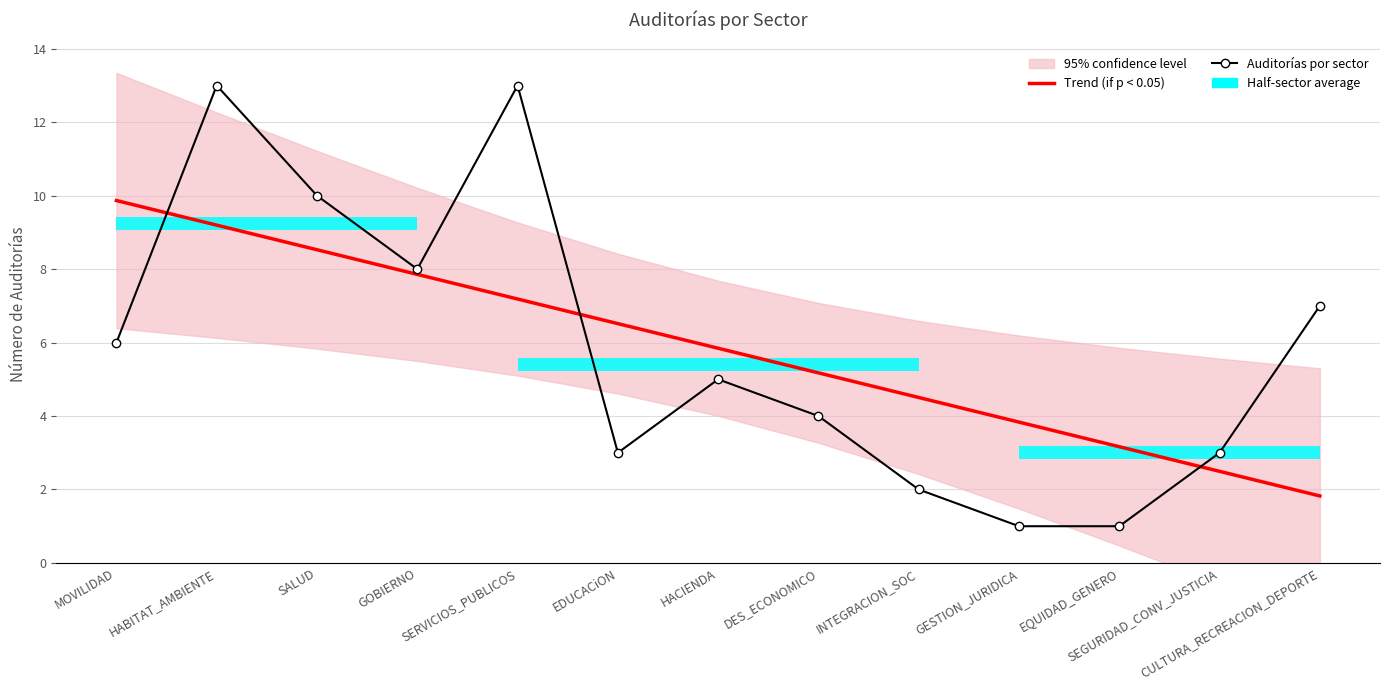

True or false: Auditorías por sector has a value of 13.0 at SERVICIOS_PUBLICOS.

True